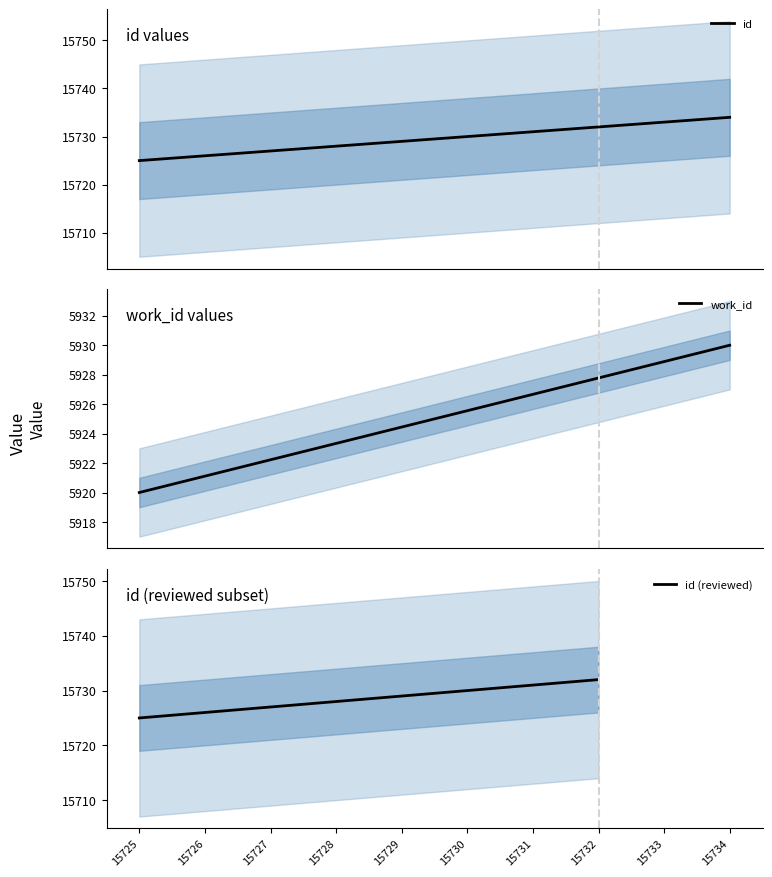

Rank the categories by value from highest to lowest.

15734, 15733, 15732, 15731, 15730, 15729, 15728, 15727, 15726, 15725